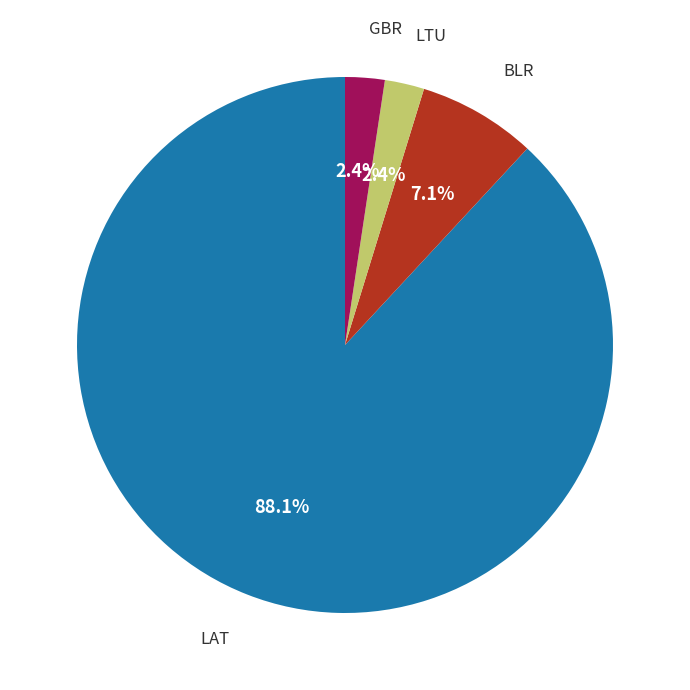

Is there any slice that represents more than half of the pie?

Yes